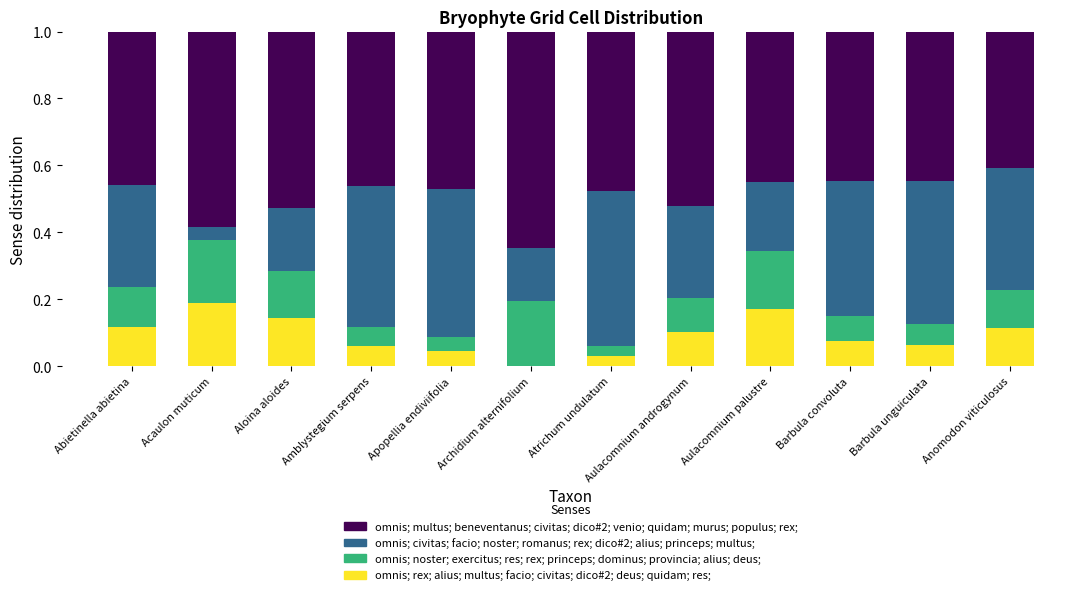

The omnis; rex; alius; multus; facio; civitas; dico#2; deus; quidam; res; series shows 0.1 at Barbula convoluta. True or false?

True